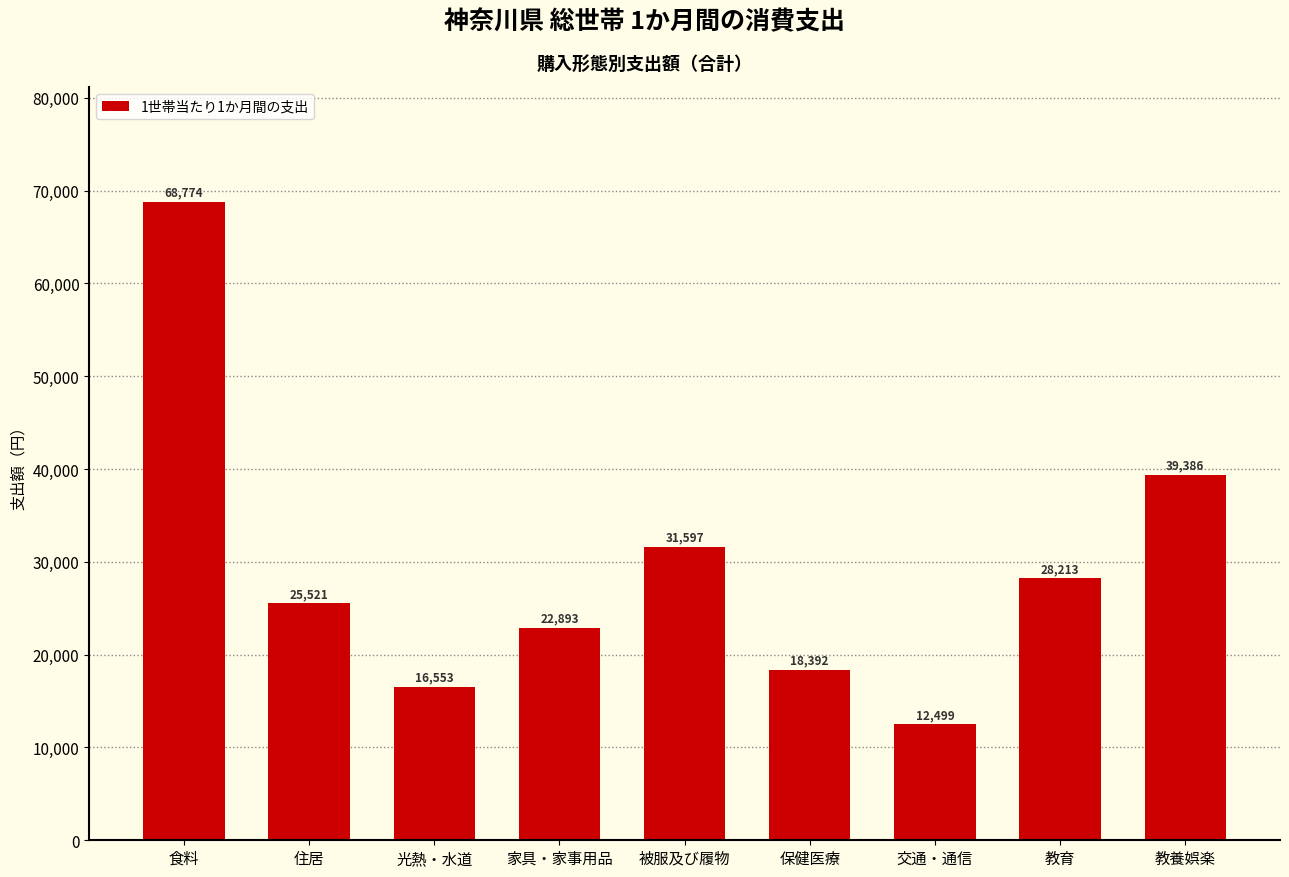

Rank the categories by value from lowest to highest.

交通・通信, 光熱・水道, 保健医療, 家具・家事用品, 住居, 教育, 被服及び履物, 教養娯楽, 食料